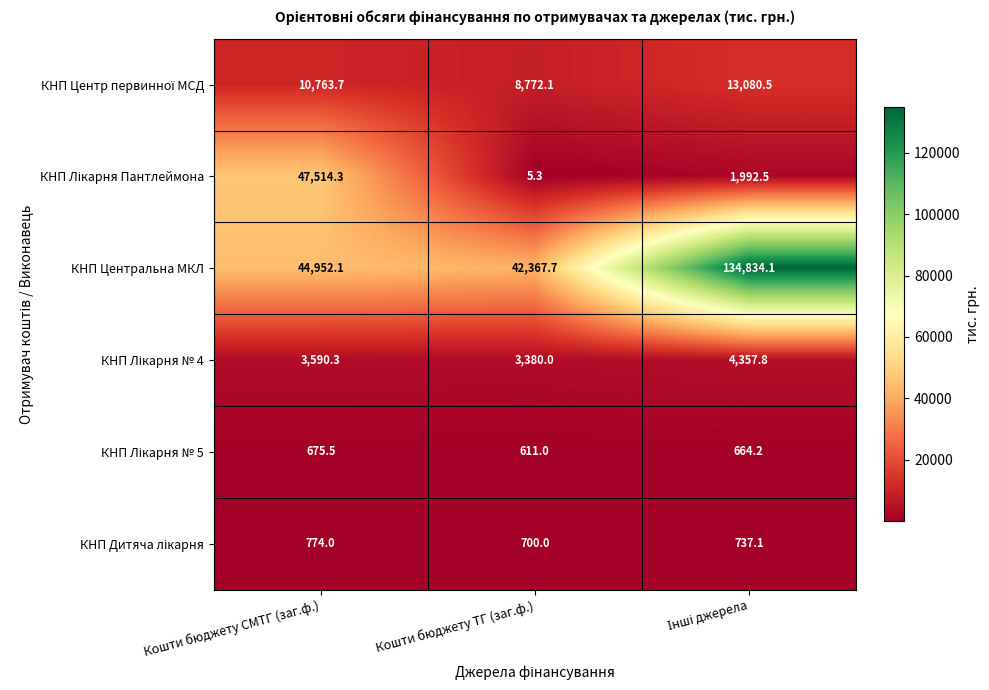

Which series has the largest total across all categories?

КНП Центральна МКЛ